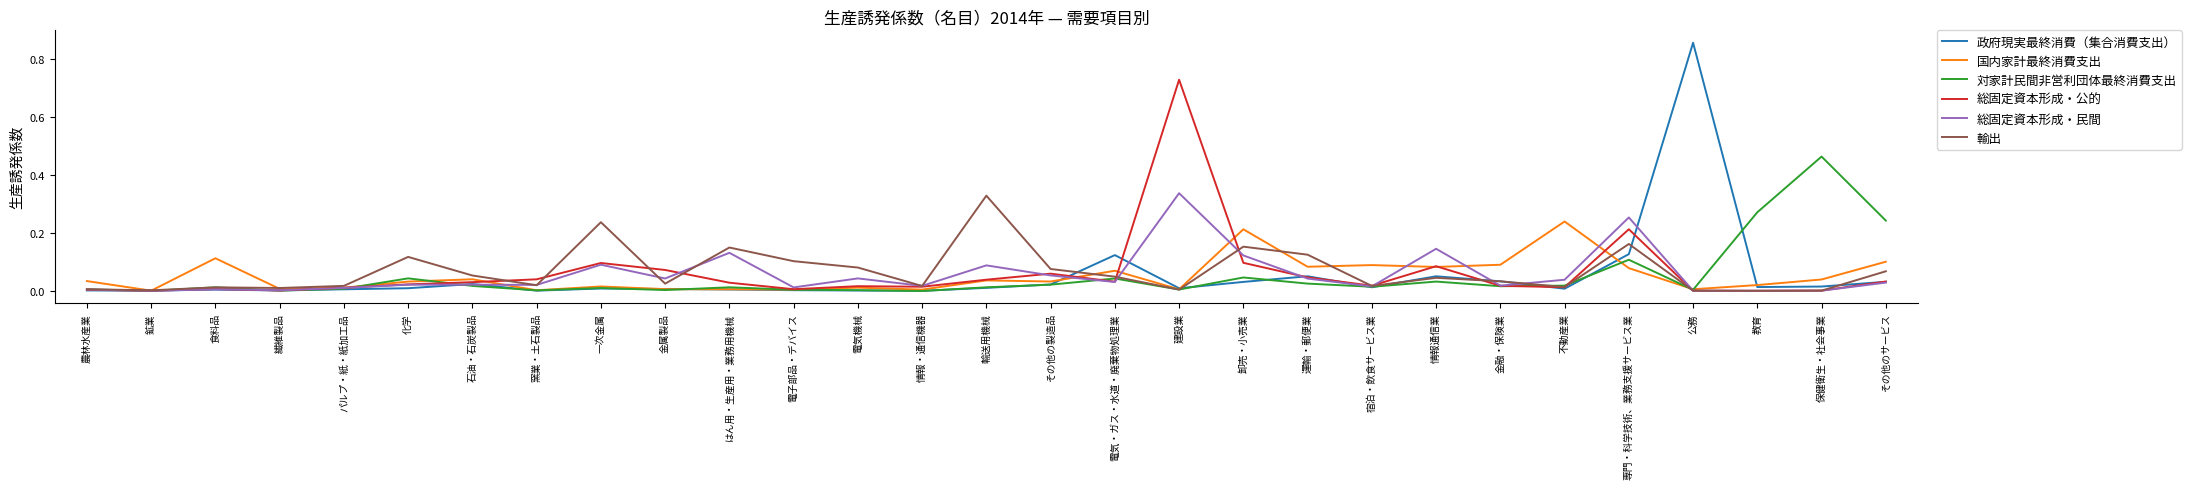

True or false: 国内家計最終消費支出 has a value of 0.0 at 情報・通信機器.

True